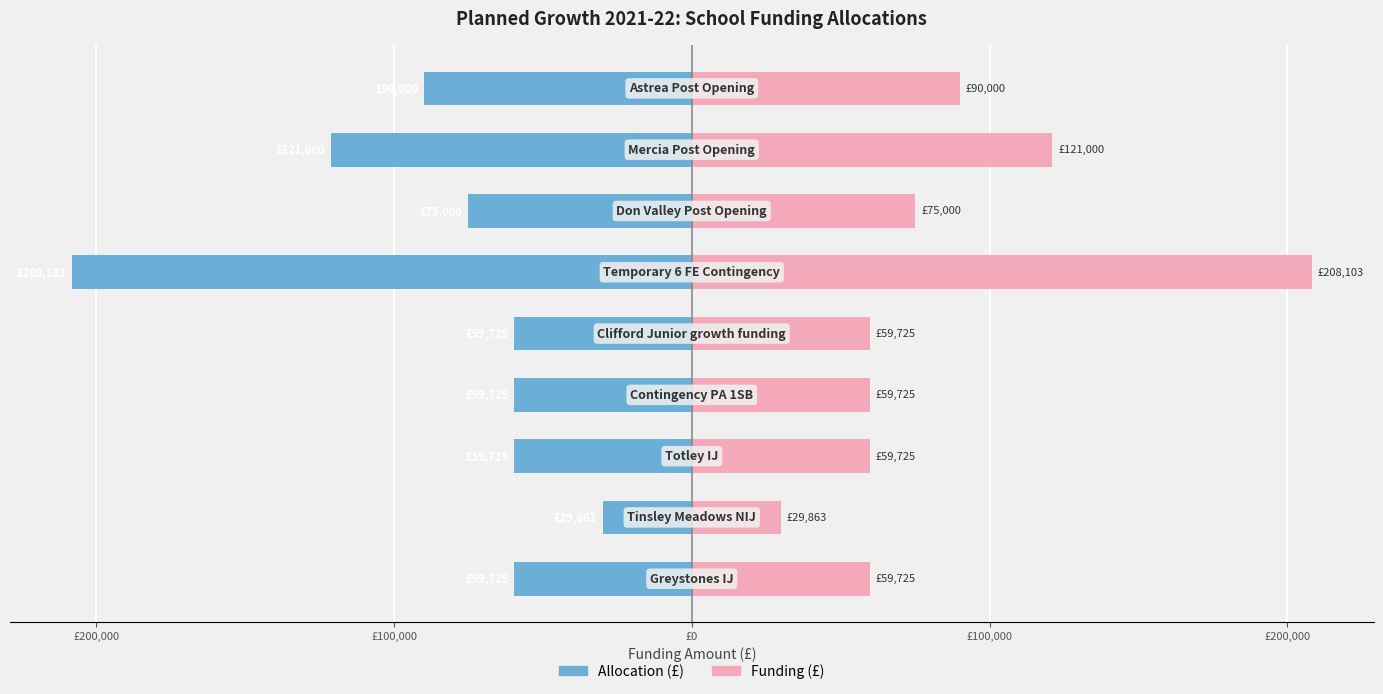

The Allocation (£) series shows -119554.6 at 8. True or false?

False